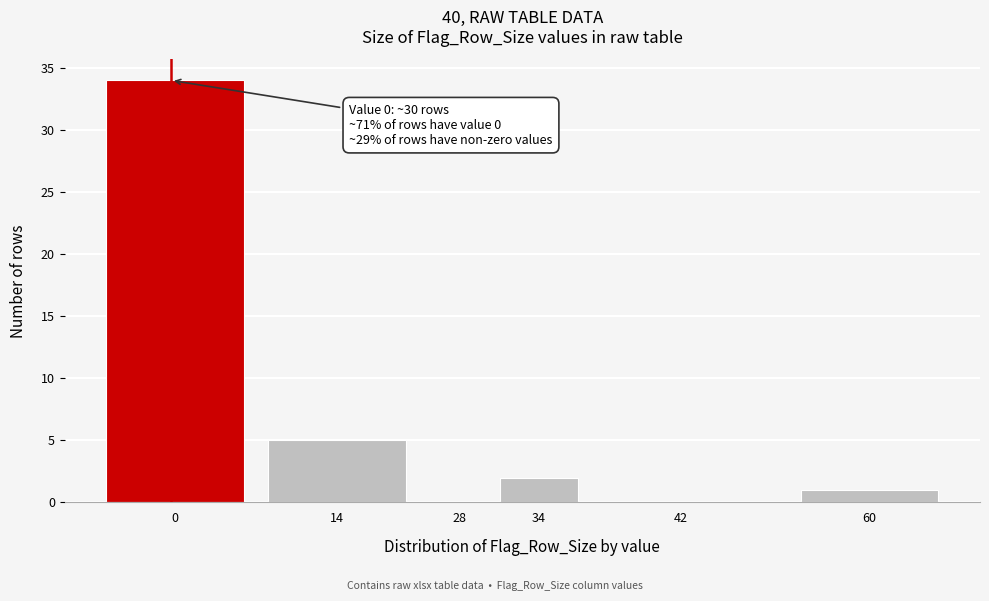

Reading right to left, list all the values displayed in this chart.

60=1	42=0	34=2	28=0	14=5	0=34